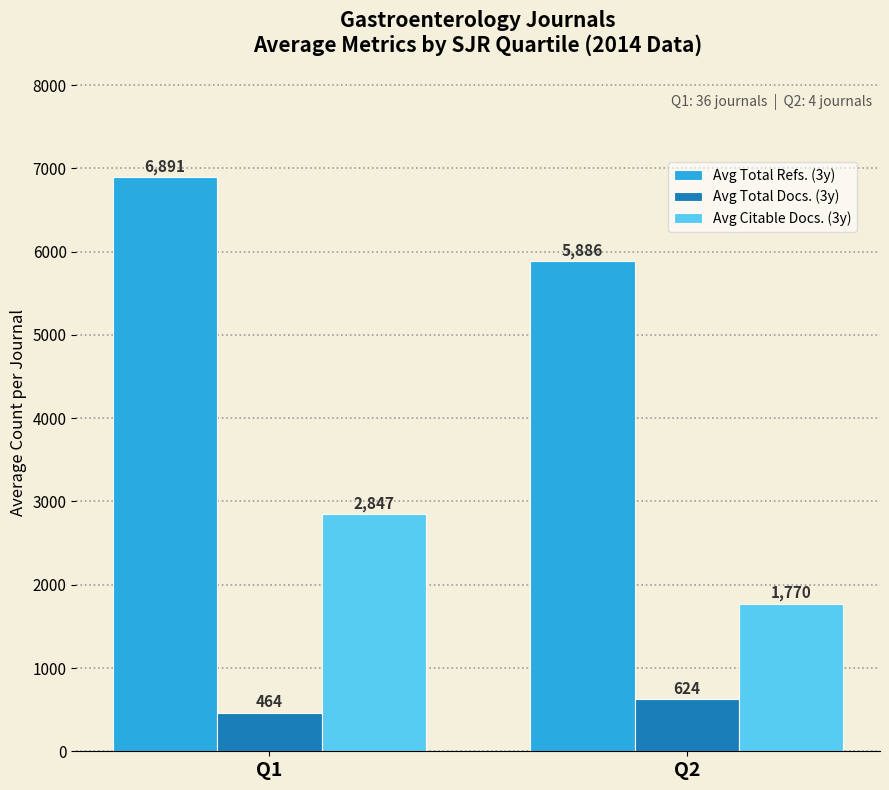

What are all the series names shown in the legend?

Avg Total Refs. (3y), Avg Total Docs. (3y), Avg Citable Docs. (3y)